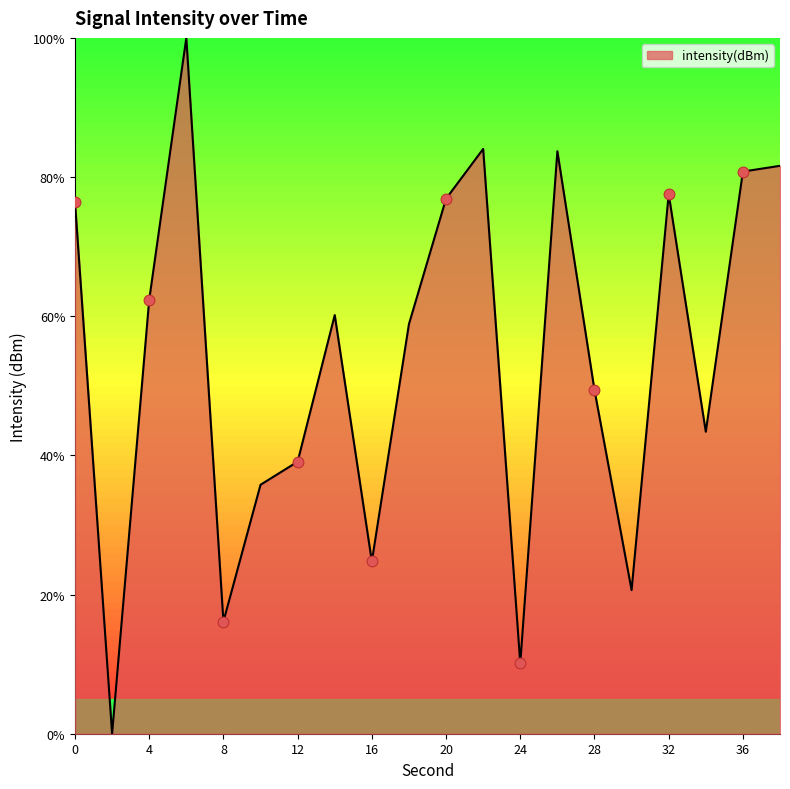

What is the difference between the maximum and minimum values?

100.0